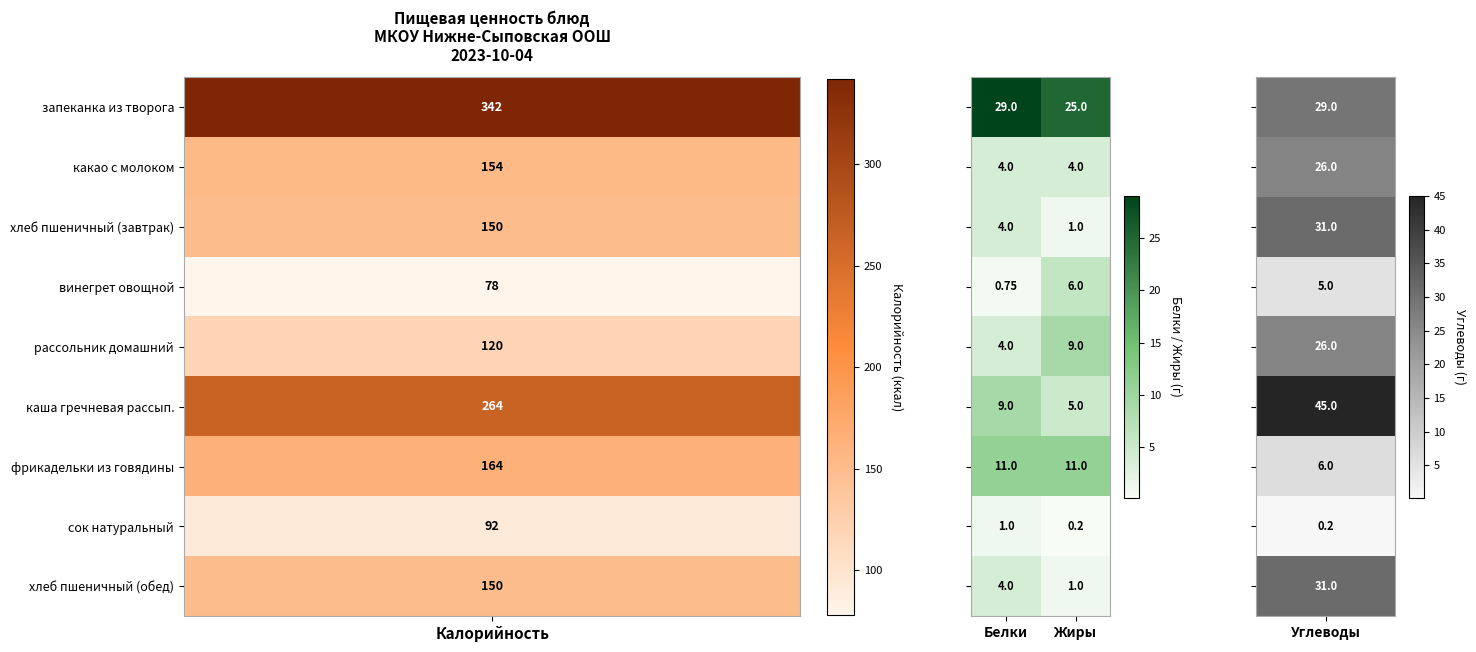

At which category does the chart reach its peak across all series?

Белки